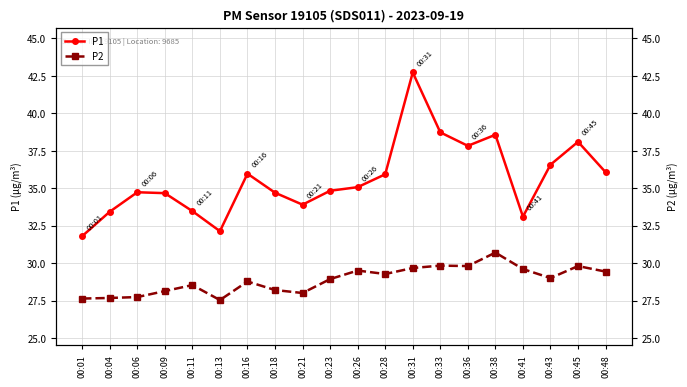

True or false: P1 has a value of 34.7 at 00:18.

True